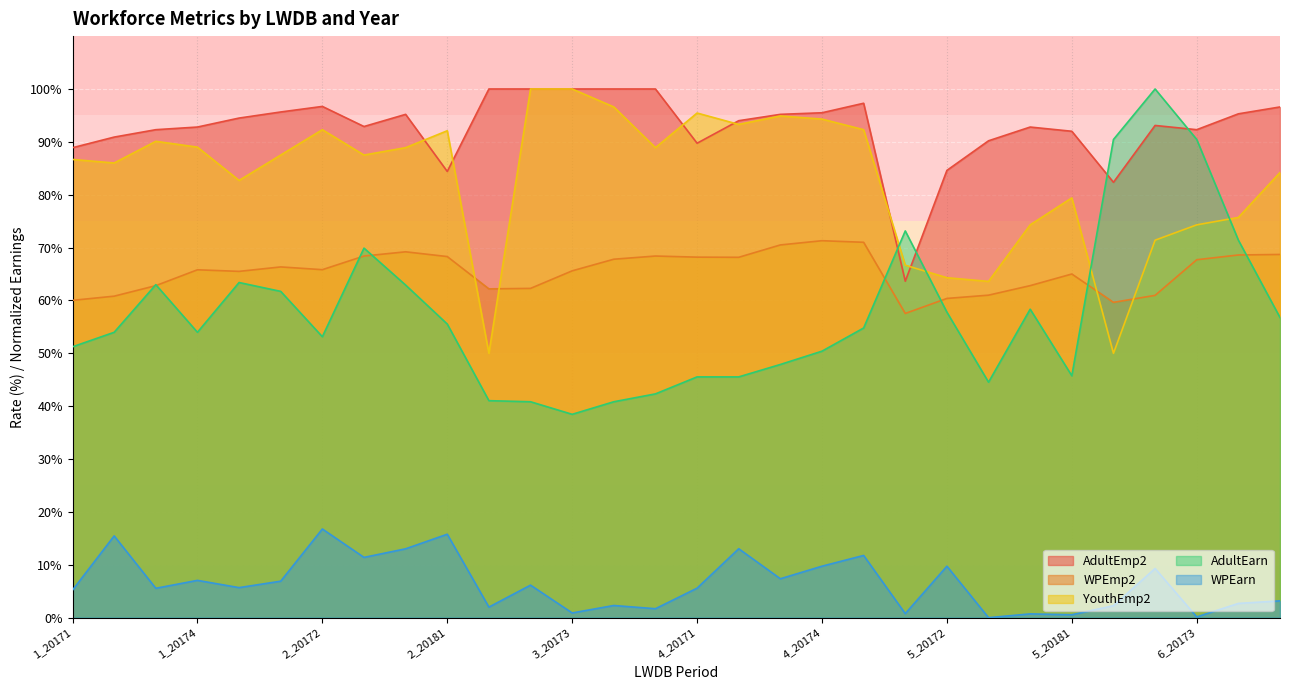

Does the chart display data point markers on the line(s)?

No